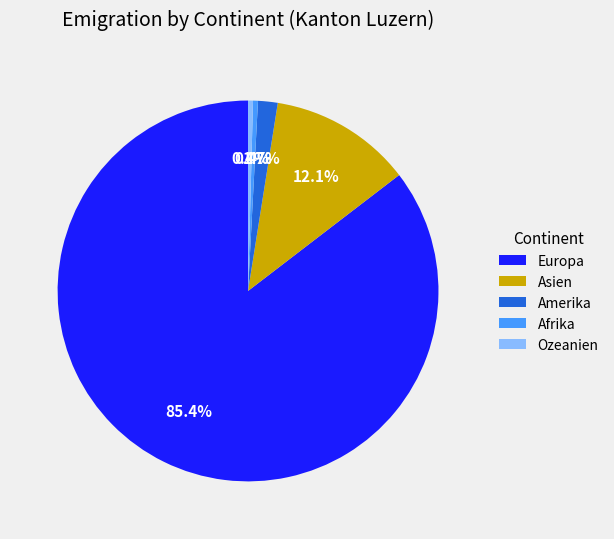

How many slices are in this pie chart?

5